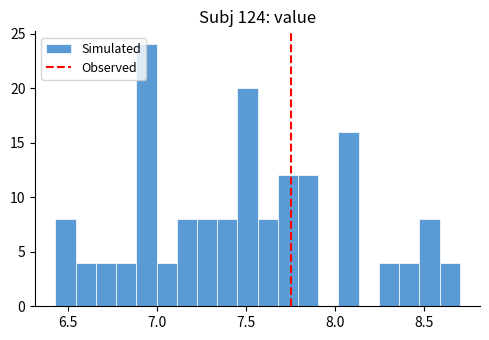

Read against the x-axis, roughly where is the centre of the tallest bar?

6.95